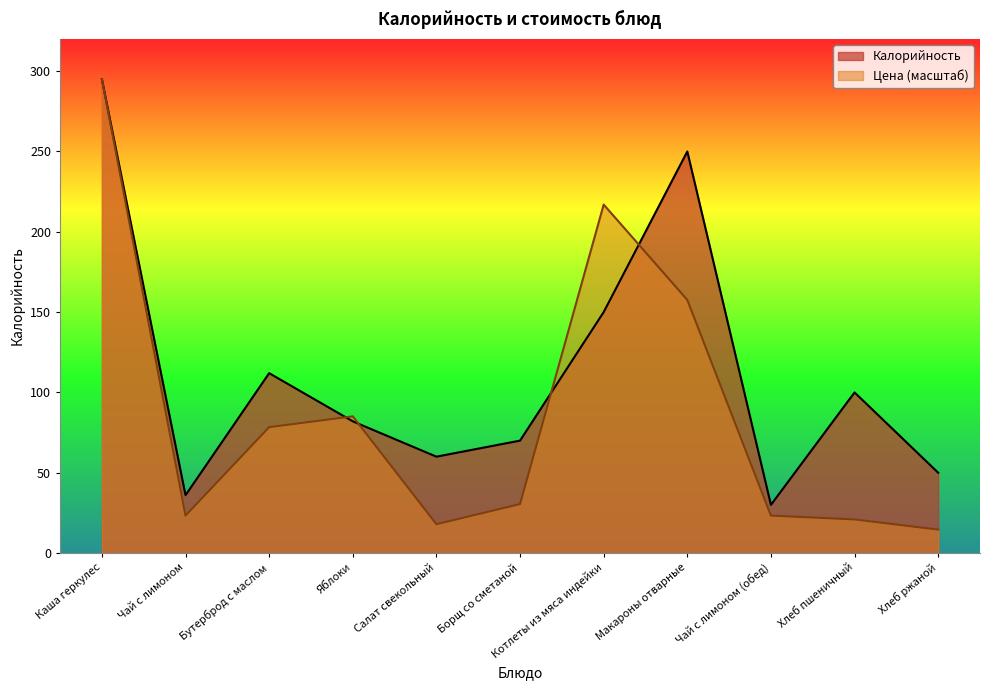

At which category does Калорийность reach its first local peak?

Бутерброд с маслом